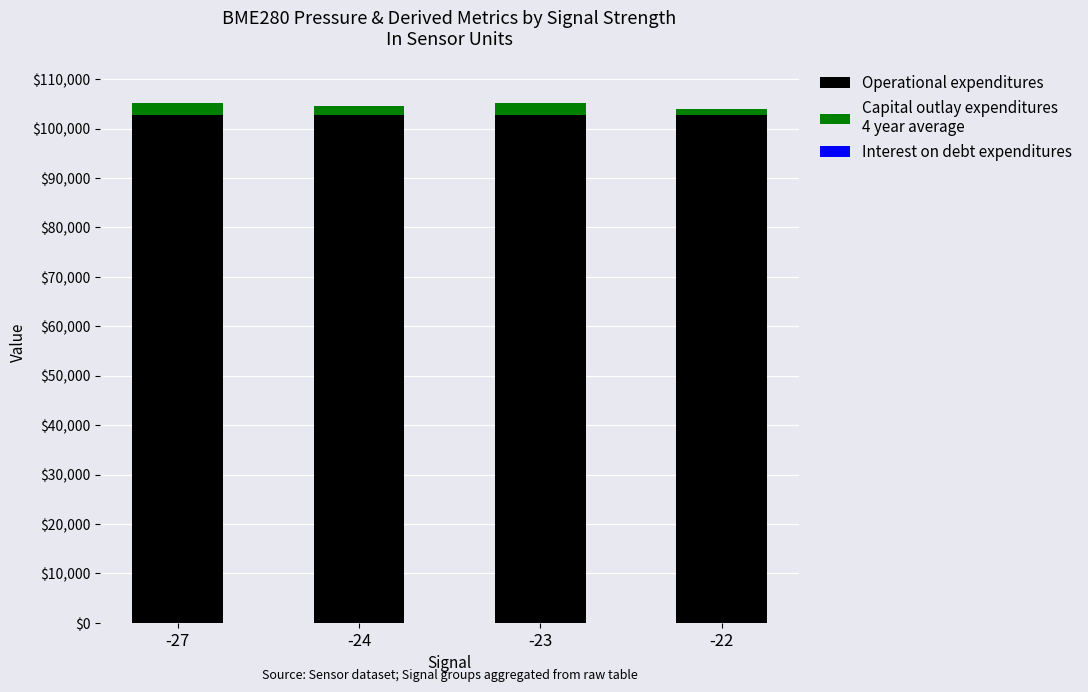

The value of Capital outlay expenditures
4 year average at -23 is 2487.0. True or false?

True